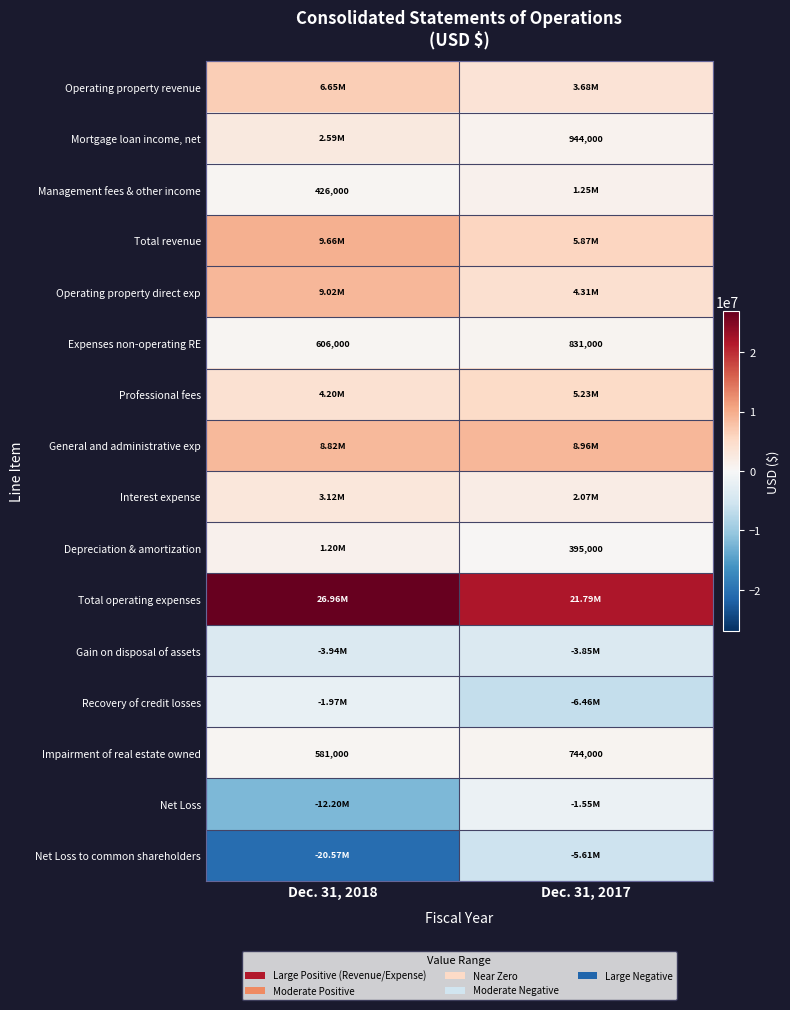

What is the minimum value for Impairment of real estate owned?

581000